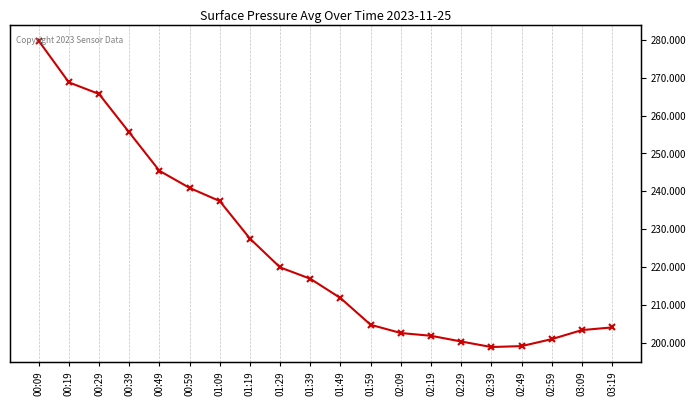

What is the sum of the values at 01:59 and 01:19?

432.4